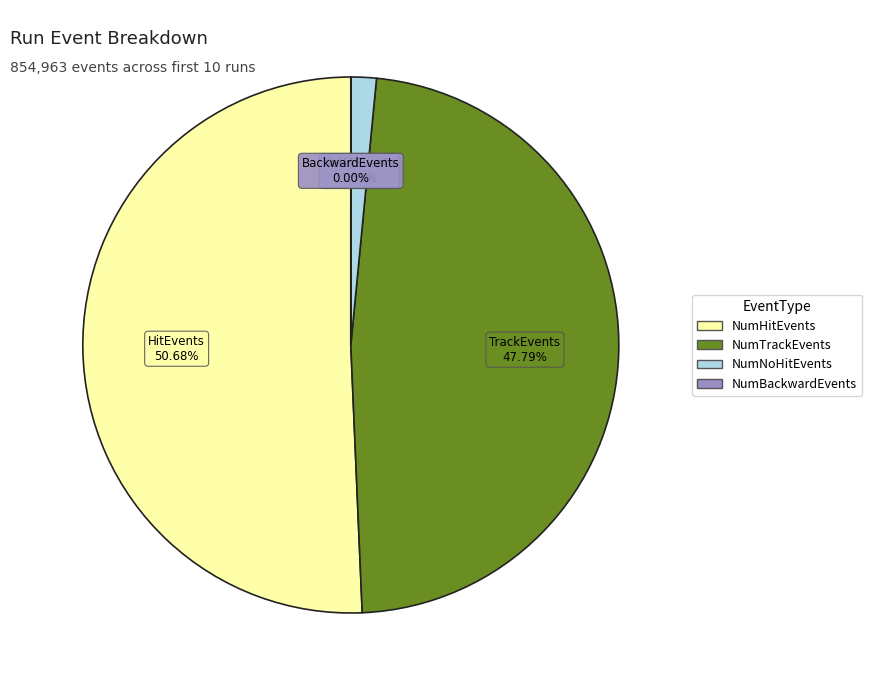

Is there any slice that represents more than half of the pie?

Yes